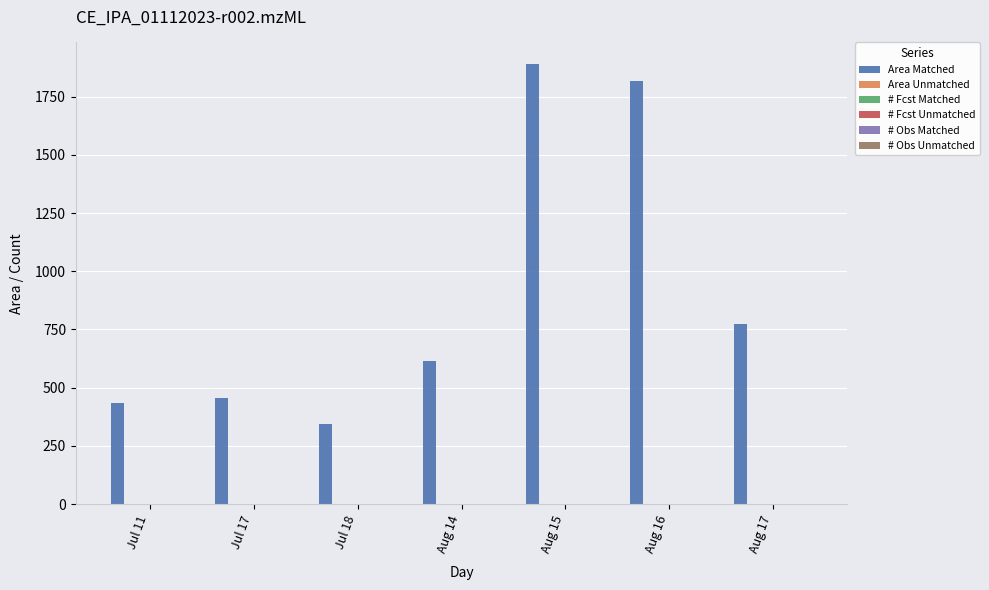

Where is # Fcst Unmatched nearest to the value 0?

Jul 11